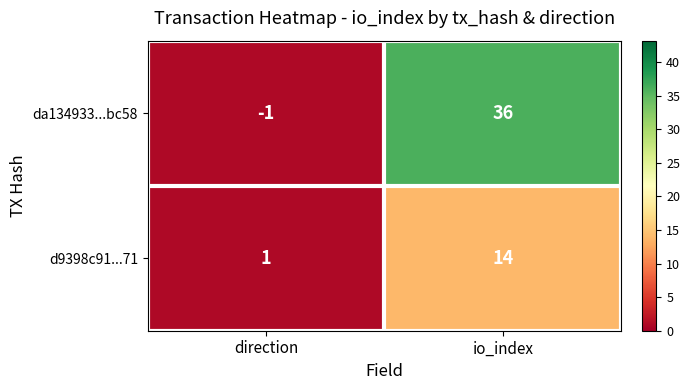

What is the sum of all d9398c91...71 values?

15